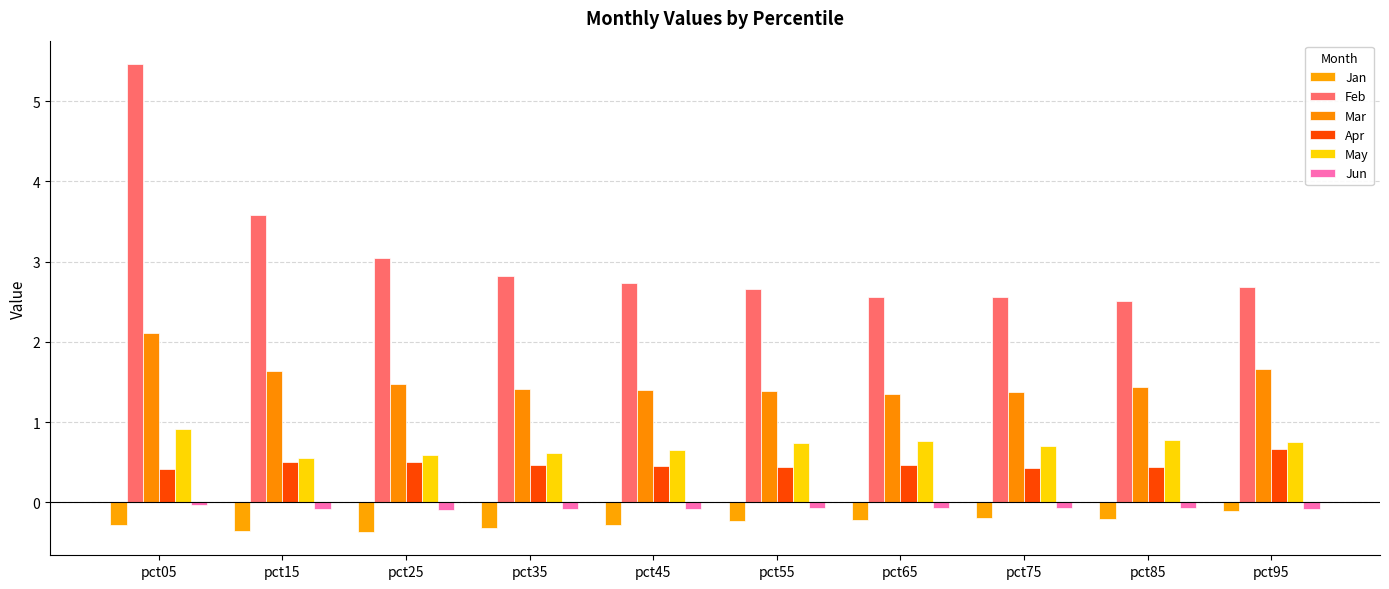

How many categories are shown in the chart?

10